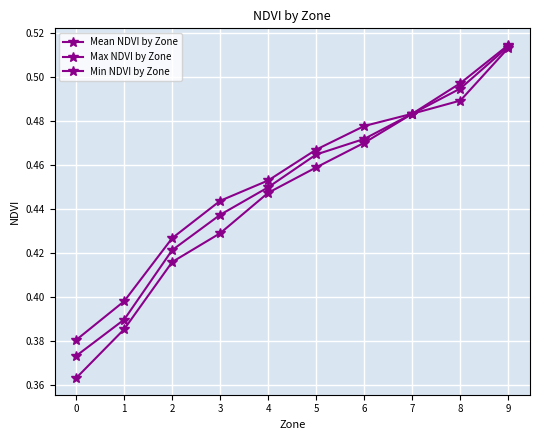

Reading right to left, list all the values displayed in this chart.

Mean NDVI by Zone: 9=0.5	8=0.5	7=0.5	6=0.5	5=0.5	4=0.4	3=0.4	2=0.4	1=0.4	0=0.4
Max NDVI by Zone: 9=0.5	8=0.5	7=0.5	6=0.5	5=0.5	4=0.5	3=0.4	2=0.4	1=0.4	0=0.4
Min NDVI by Zone: 9=0.5	8=0.5	7=0.5	6=0.5	5=0.5	4=0.4	3=0.4	2=0.4	1=0.4	0=0.4